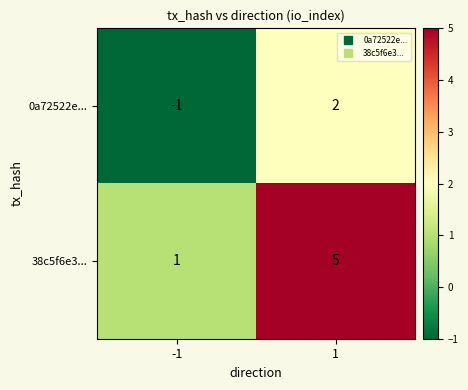

What is the sum of the 38c5f6e3... values at -1 and 1?

6